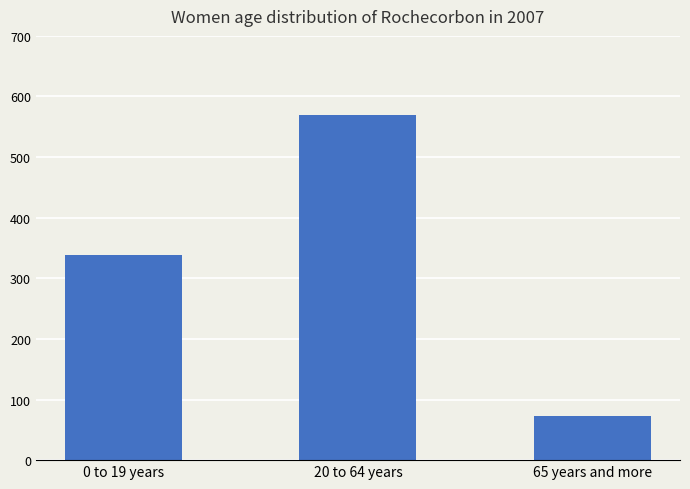

What is the average value?

327